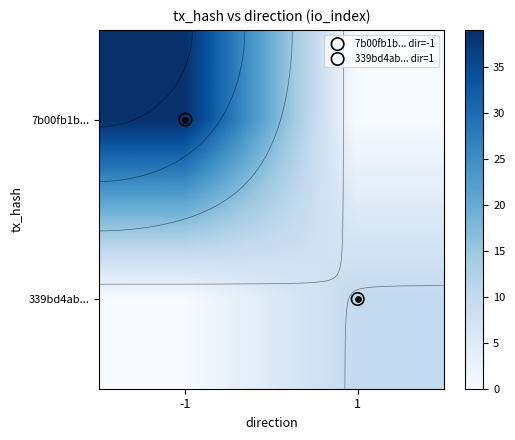

At 1, list the series in order from largest to smallest.

339bd4ab..., 7b00fb1b...